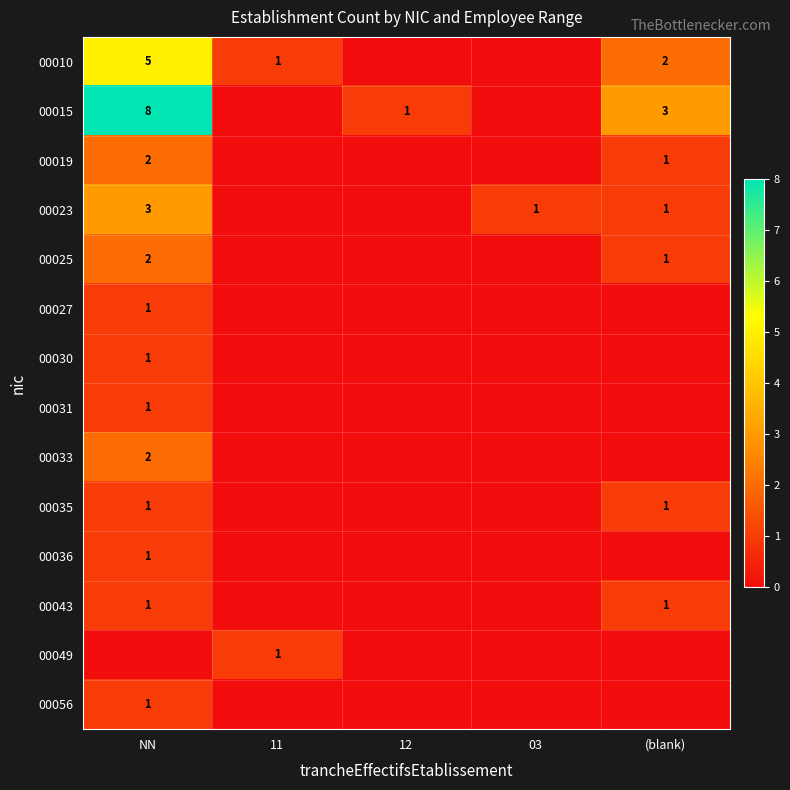

True or false: 00010 has a value of 2 at (blank).

True